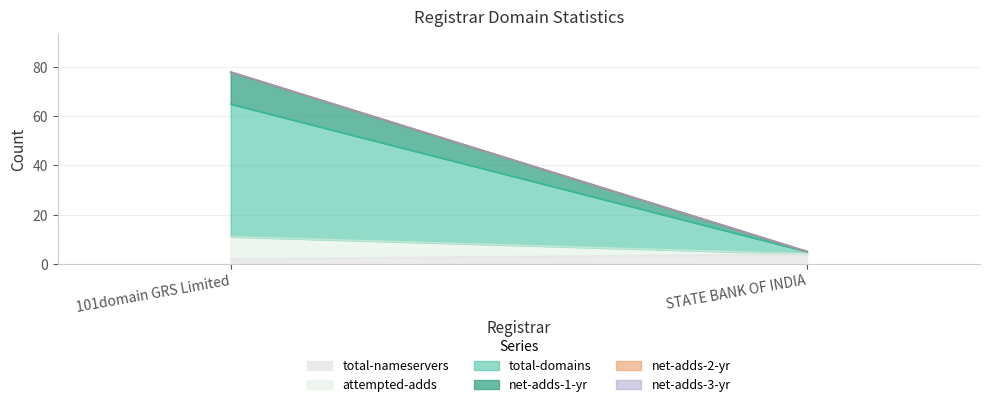

Is it true that attempted-adds equals 13 at 101domain GRS Limited?

False